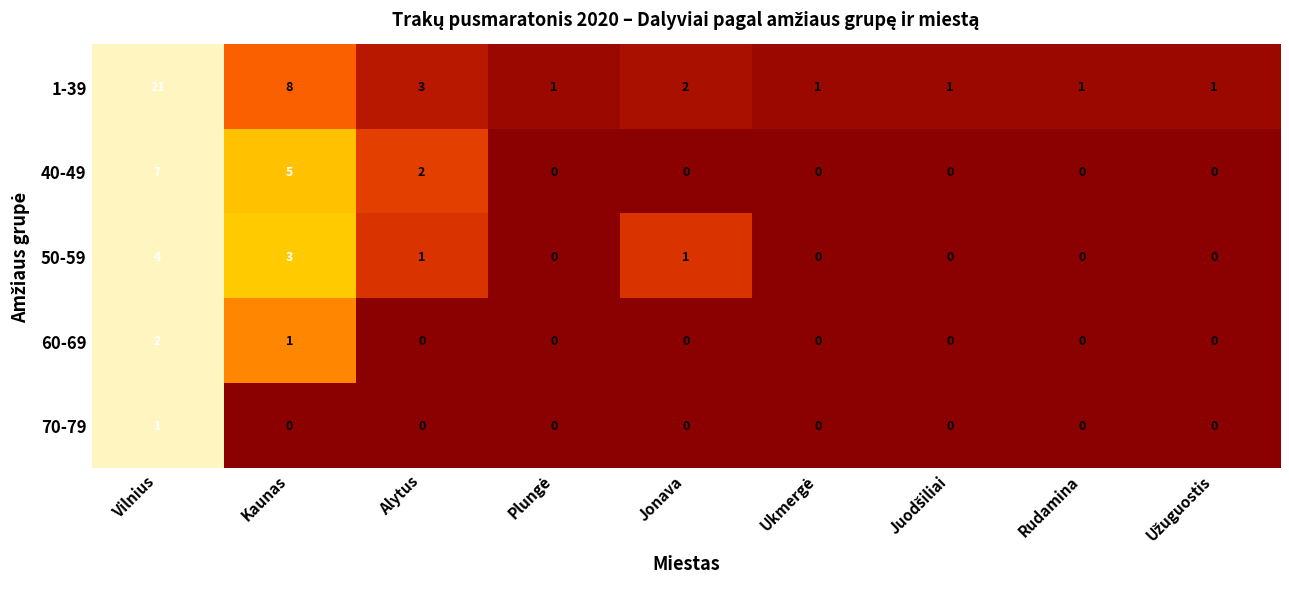

True or false: 50-59 has a value of 1 at Vilnius.

False